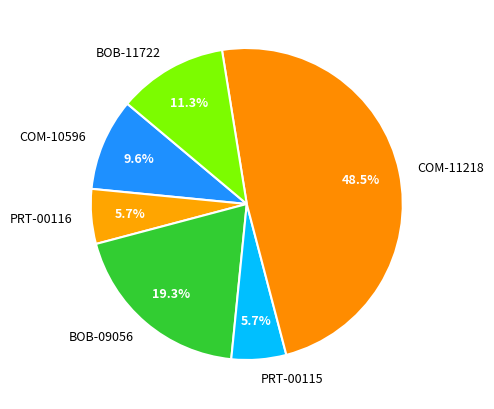

Does any single category account for the majority?

No